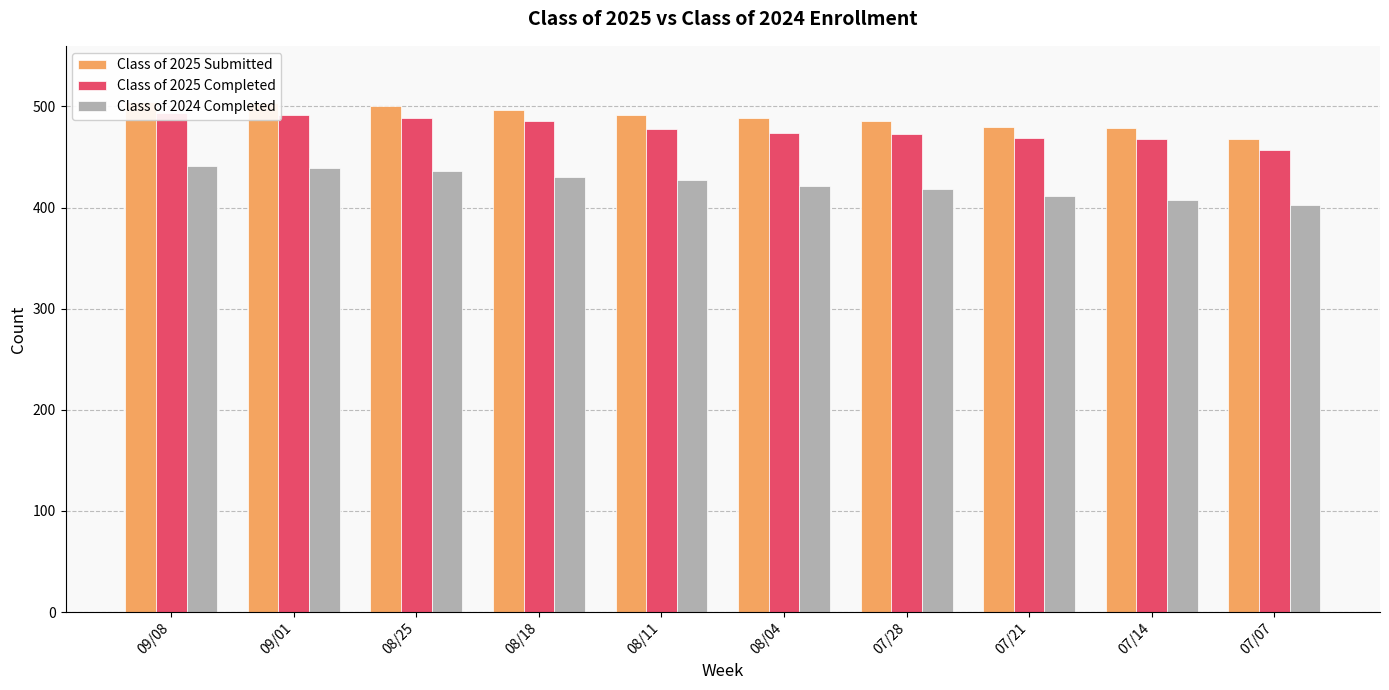

Which series has the widest spread of values?

Class of 2024 Completed